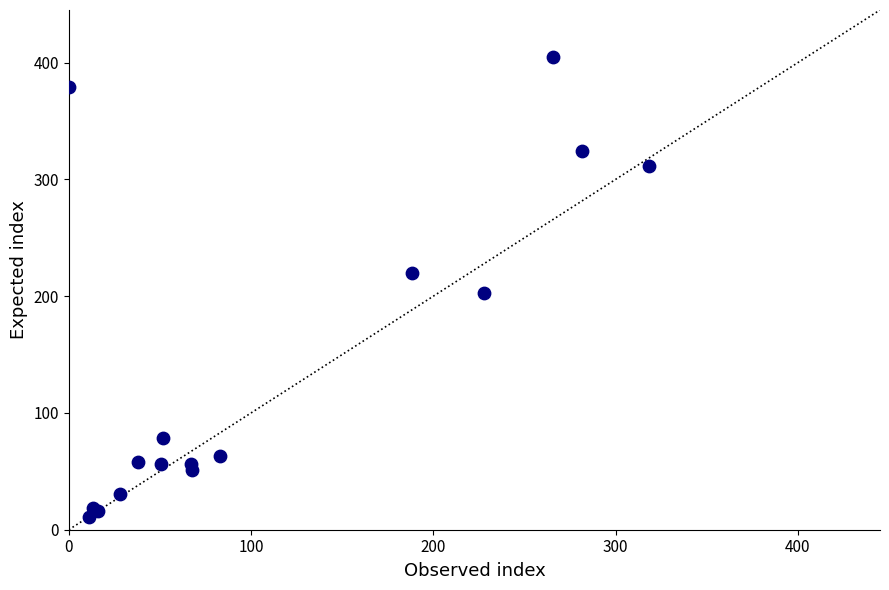

What Y value in the scatter plot is closest to 207?

202.5